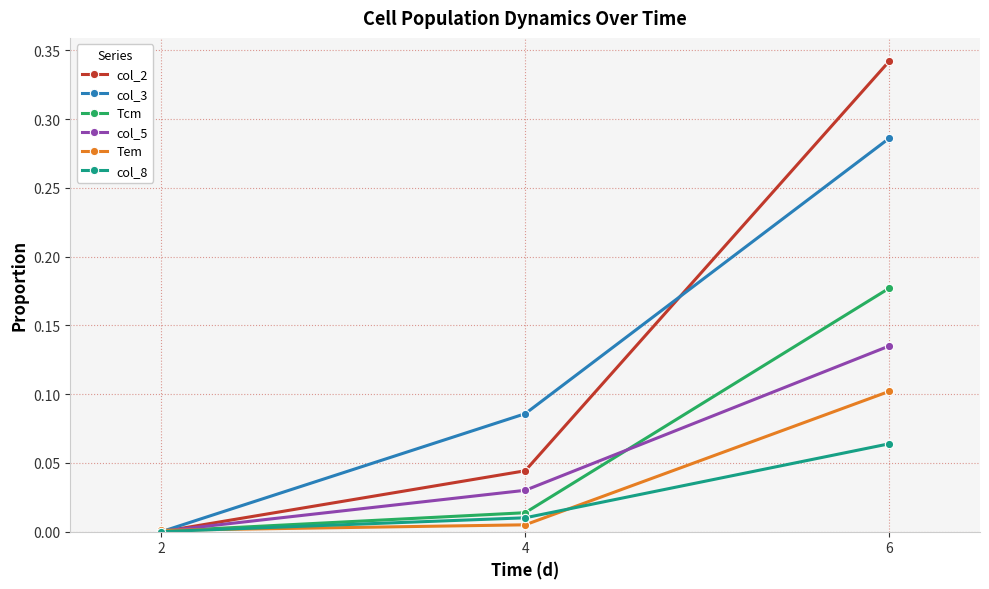

Is the value of Tcm at 6 greater than the value of col_8 at 4?

Yes